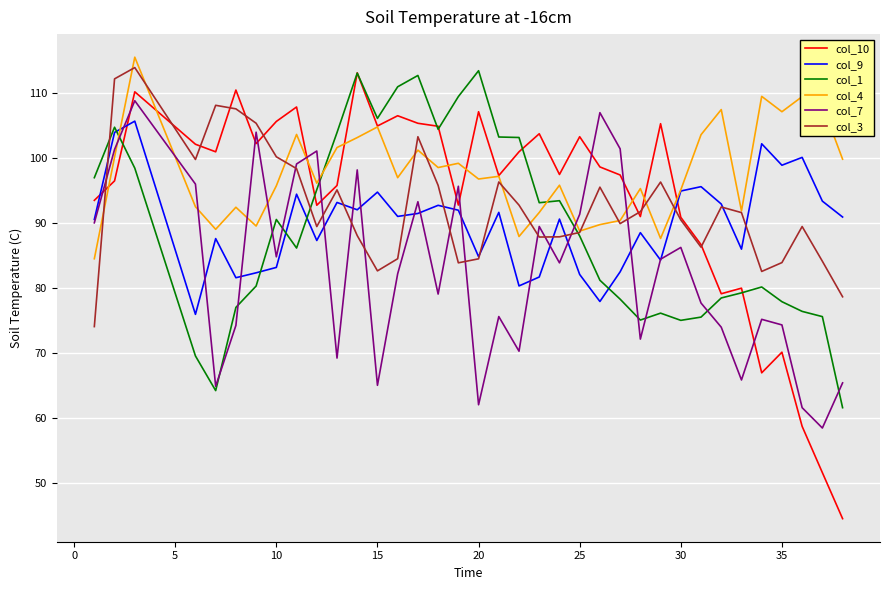

True or false: col_3 and col_7 intersect in this chart.

True